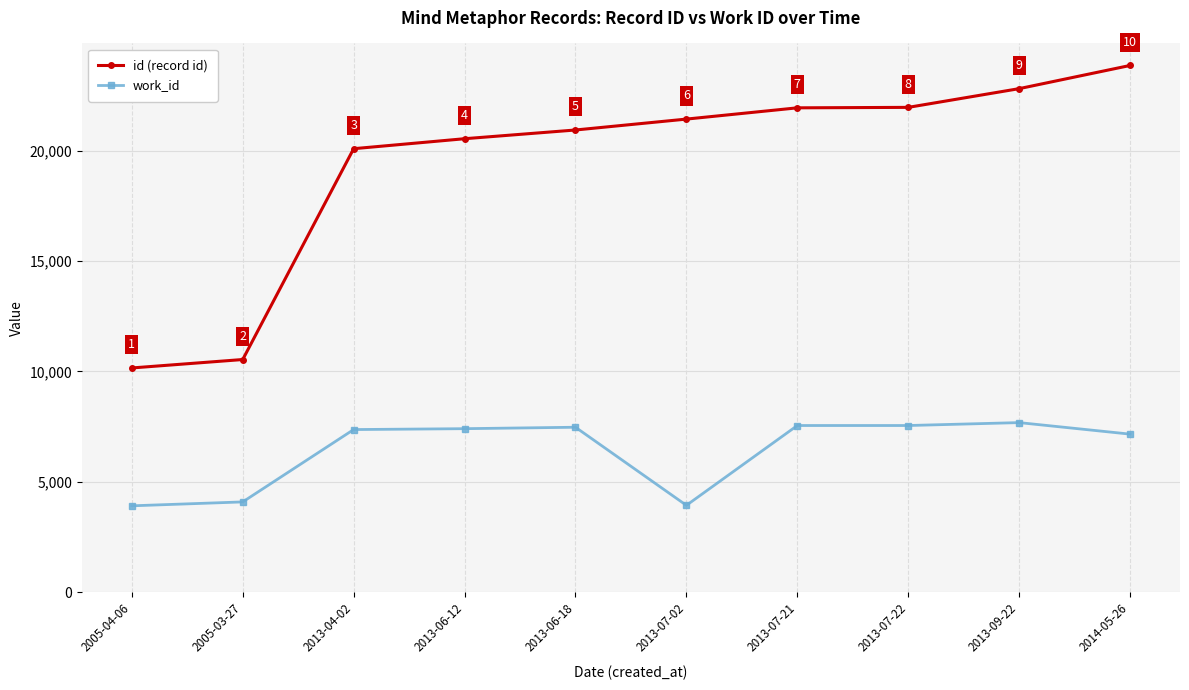

What is the difference between the highest and lowest values at 2013-07-02?

17494